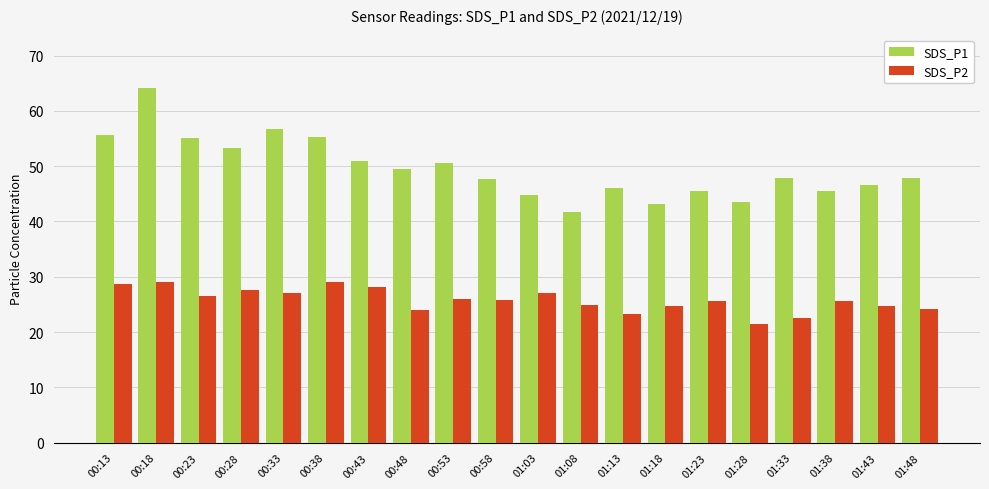

What is the value of the SDS_P1 bar at the 5th from the left?

56.7